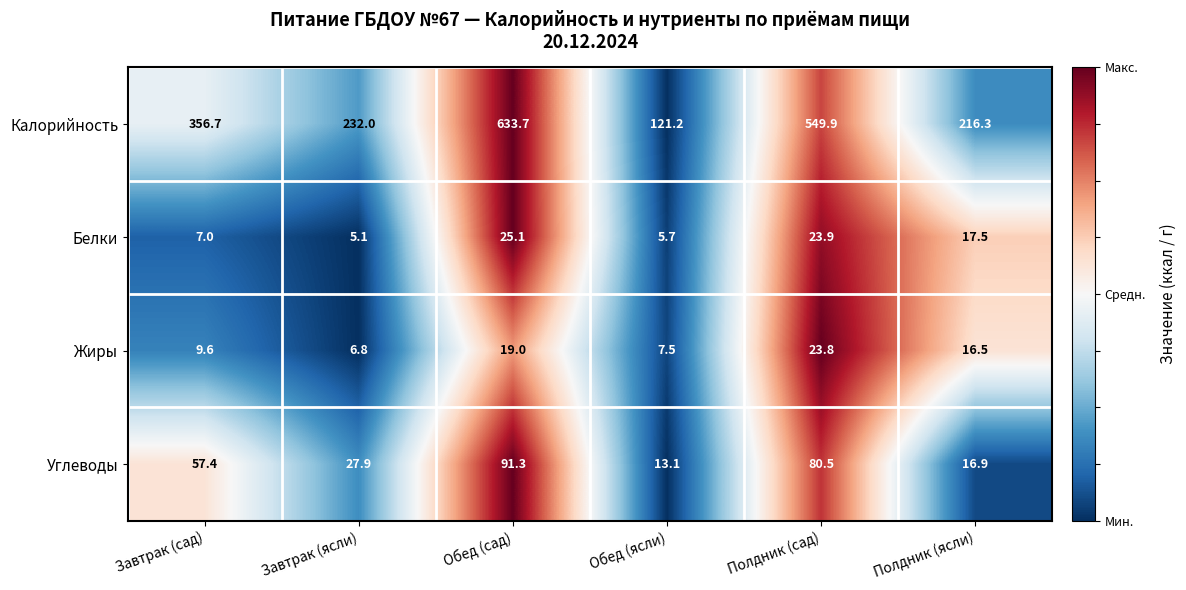

List the series in order of their peak value, lowest first.

Жиры, Белки, Углеводы, Калорийность